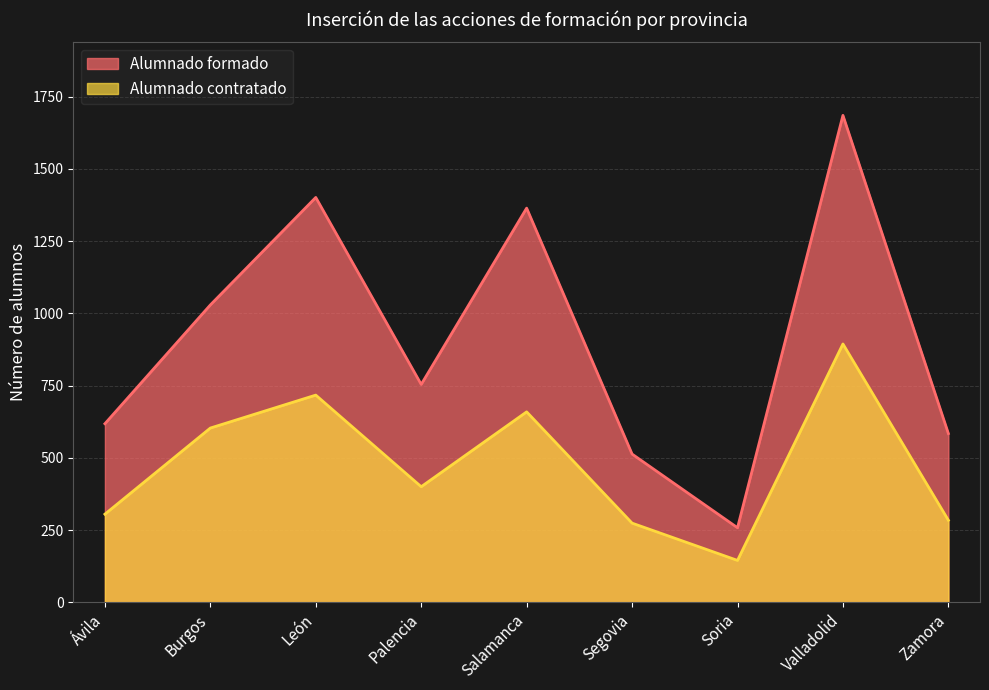

What is the difference between the maximum and minimum values in the Alumnado contratado series?

749